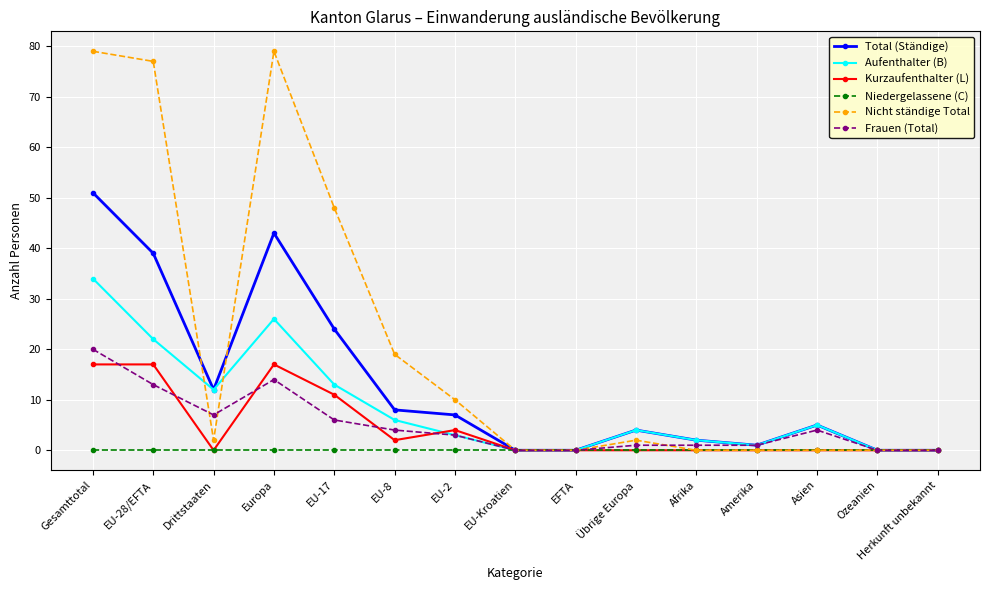

Count the number of categories in the chart.

15